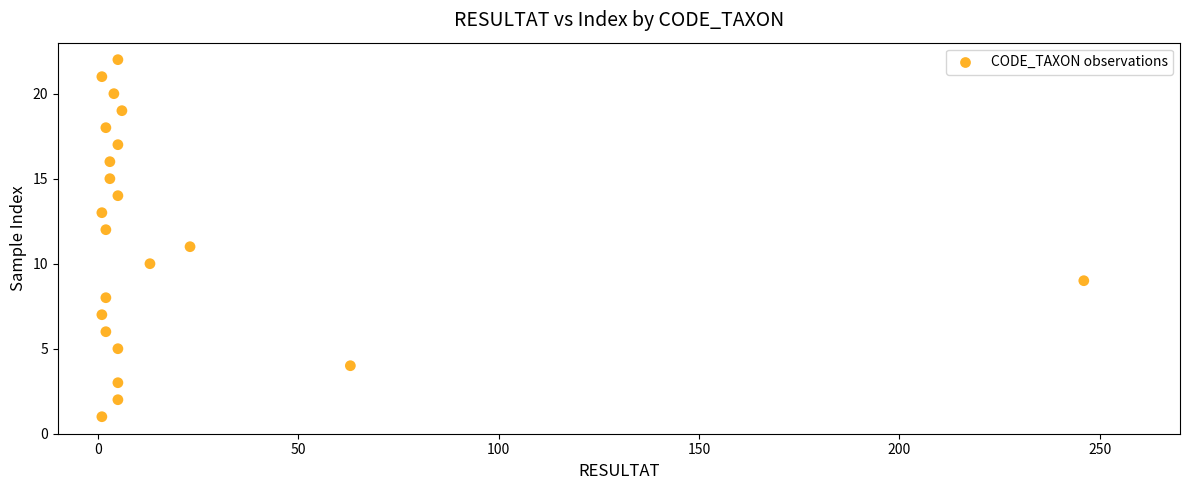

What is the range of X values (max minus min)?

245